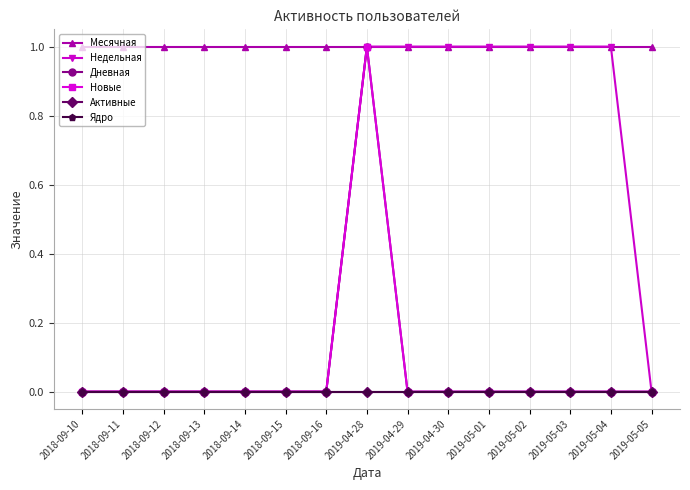

What is the difference between the maximum and minimum values in the Дневная series?

1